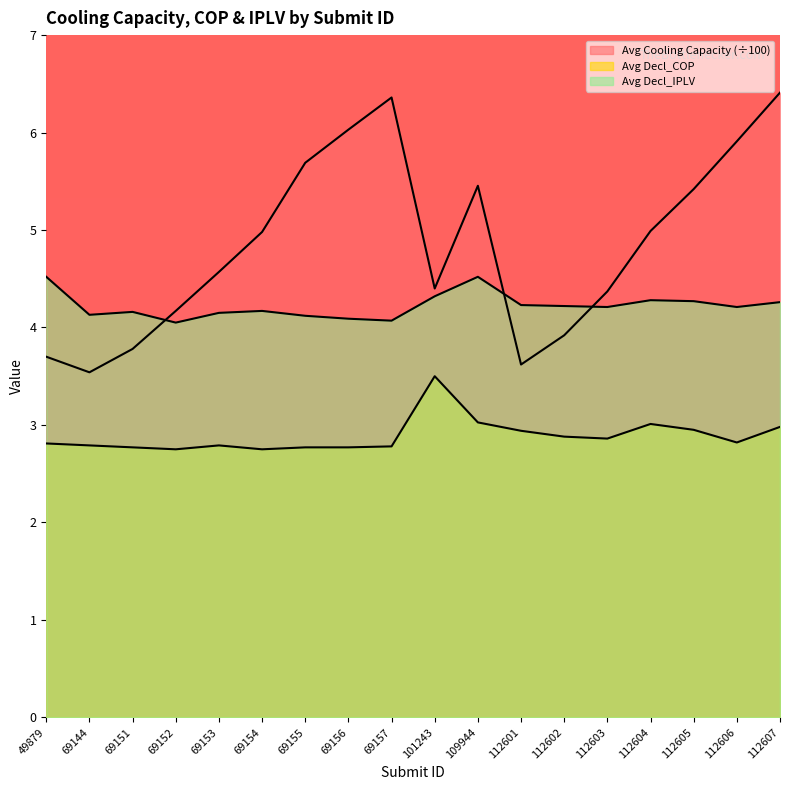

What is the maximum value shown in the chart?

6.4